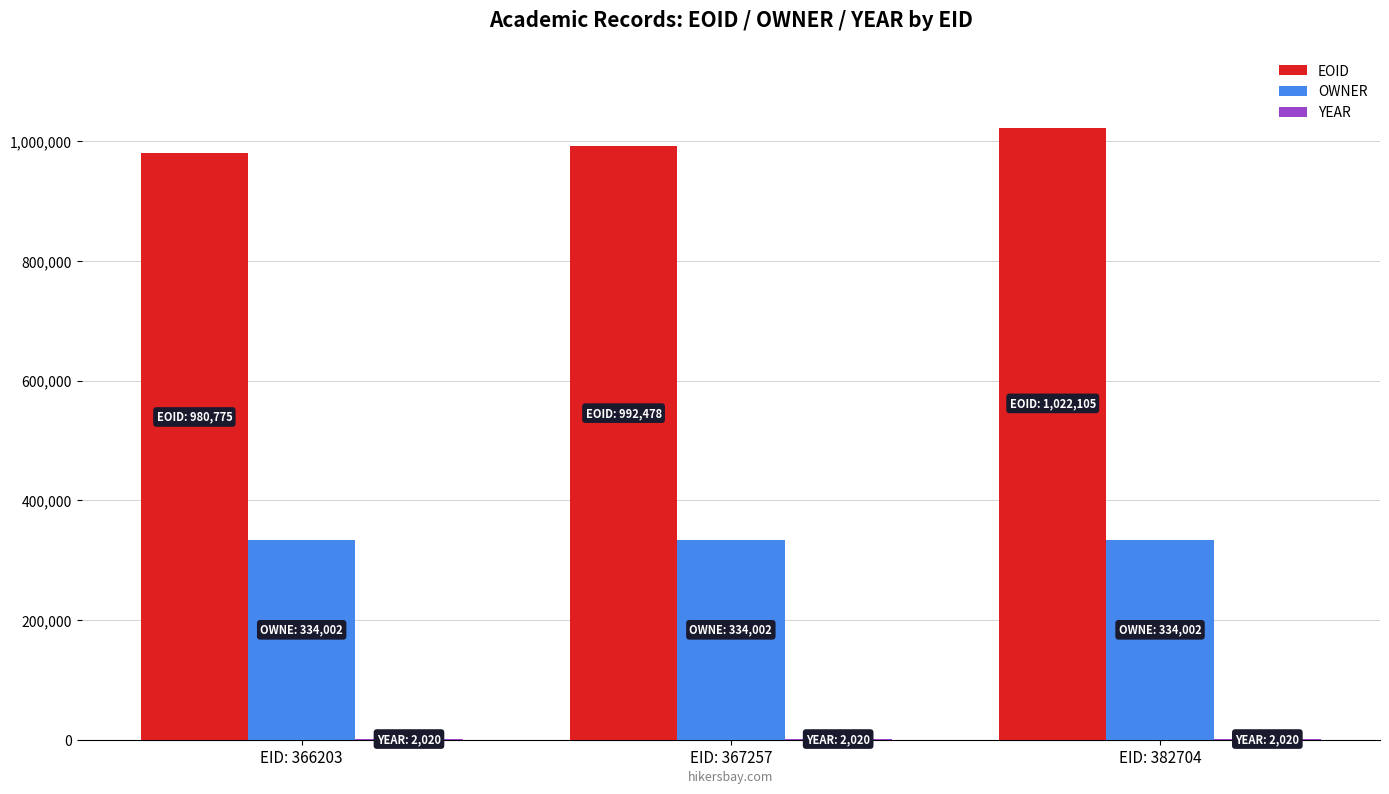

Which label corresponds to the largest value in the chart?

EID: 382704